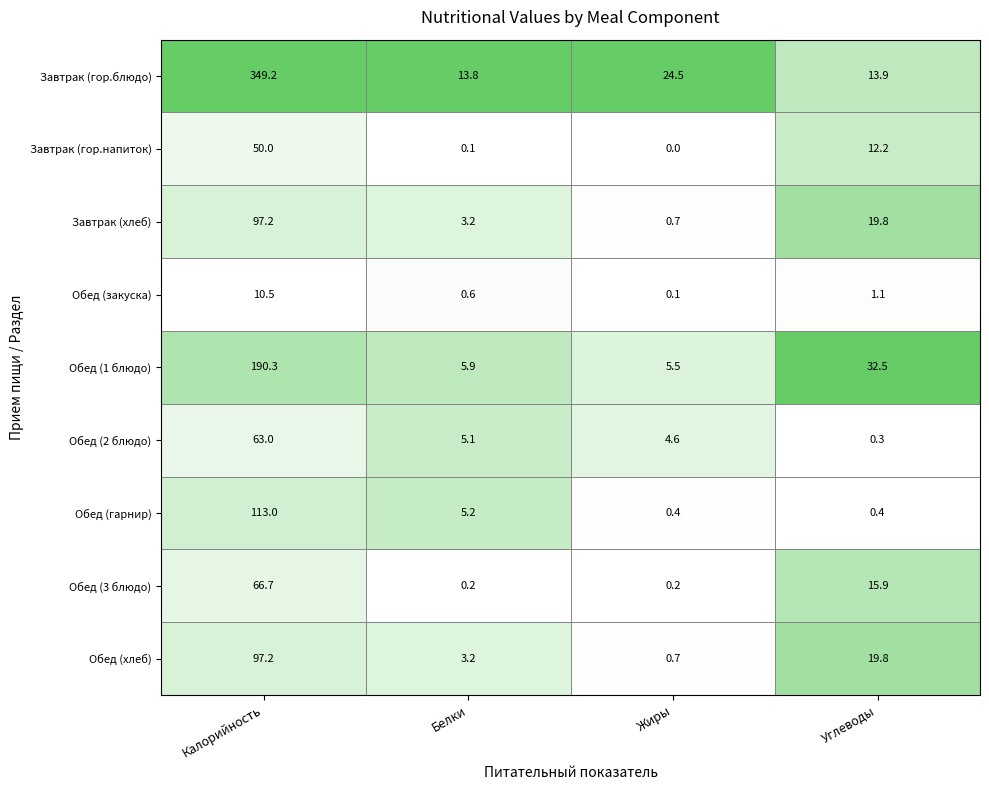

The value of Обед (гарнир) at Калорийность is 113.0. True or false?

True